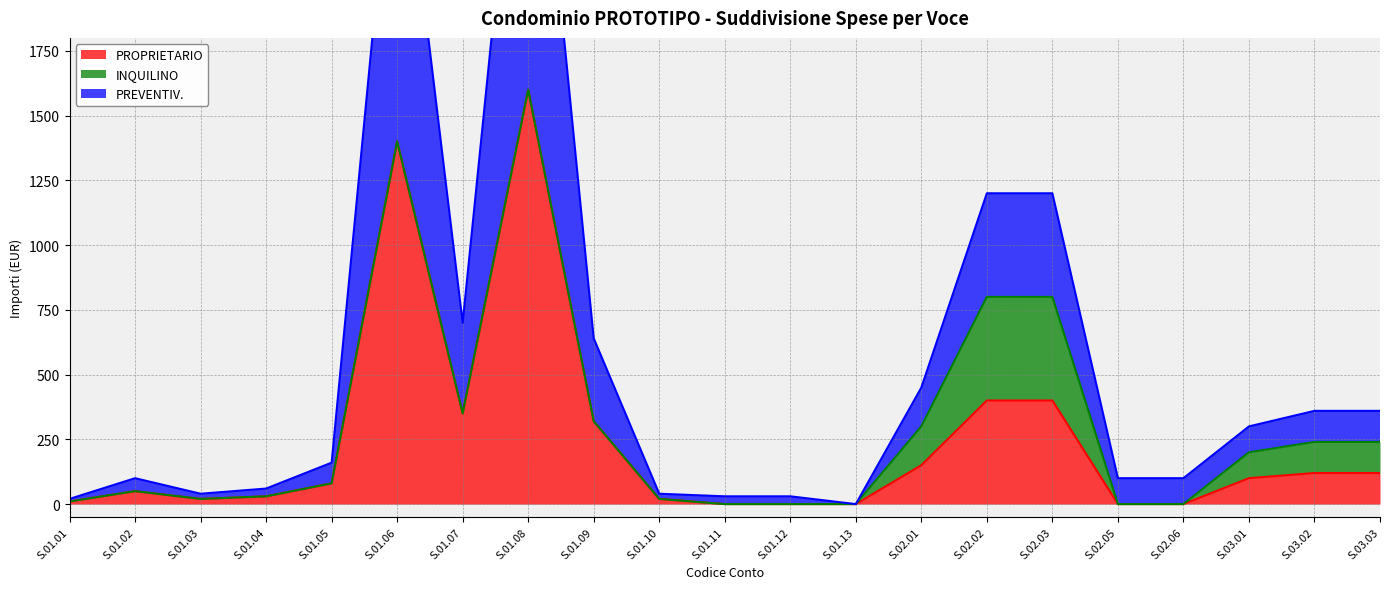

True or false: PROPRIETARIO and PREVENTIV. cross at least once.

False